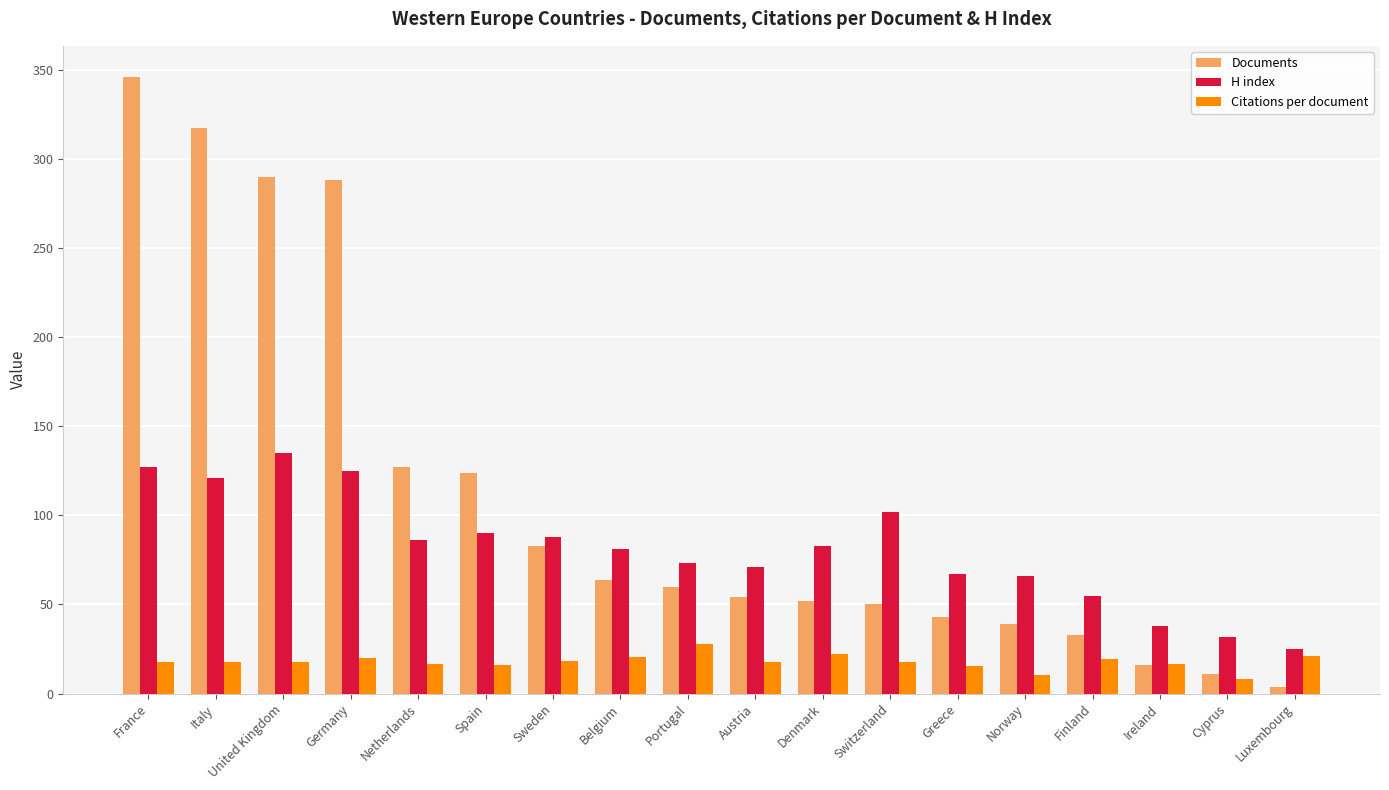

At how many categories does at least one series exceed 63?

14